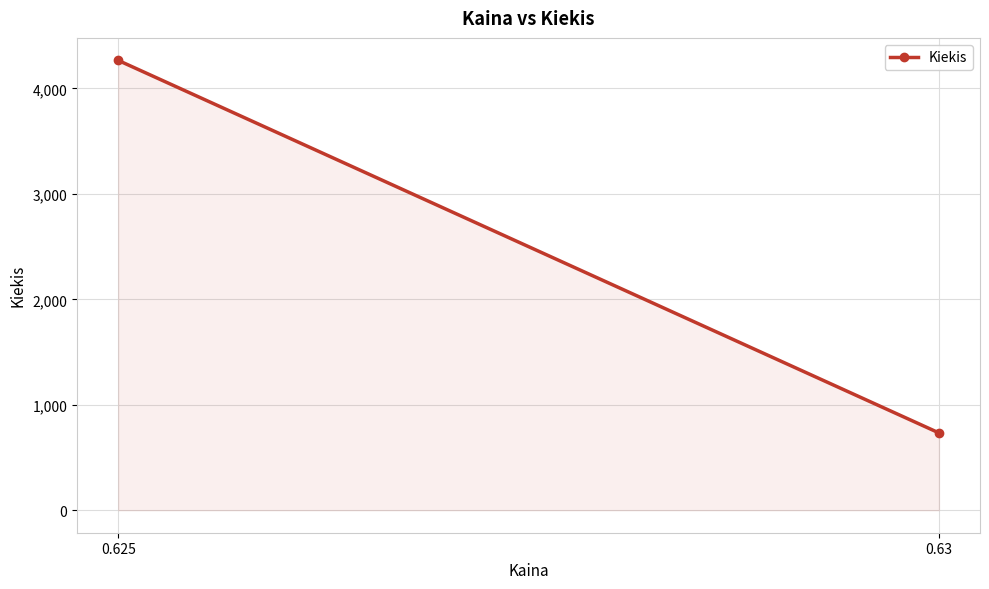

What is the sum of all values?

5000.0